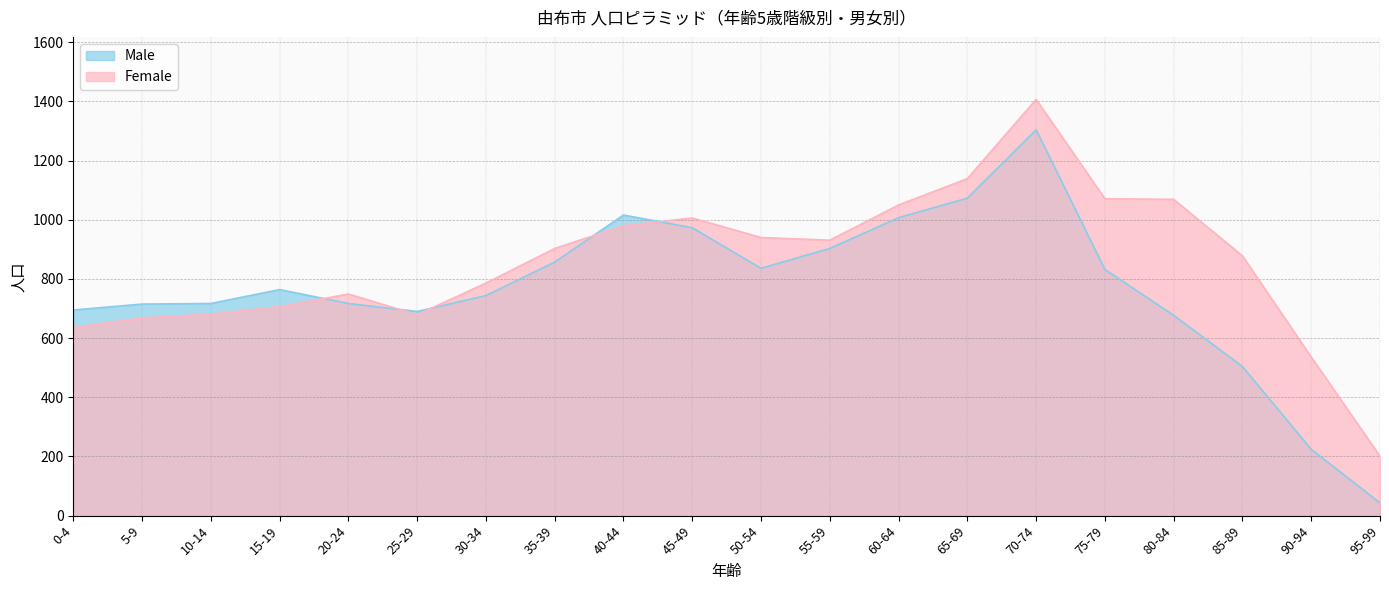

How many values in the Male series exceed 764?

9